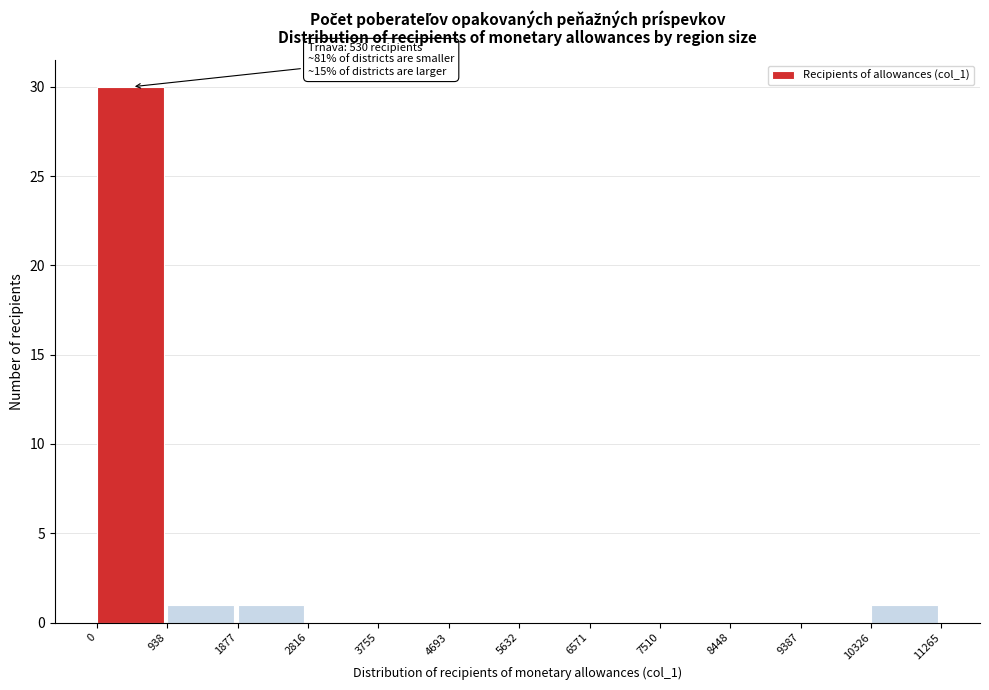

Which range on the x-axis has the tallest bar?

0 to 938